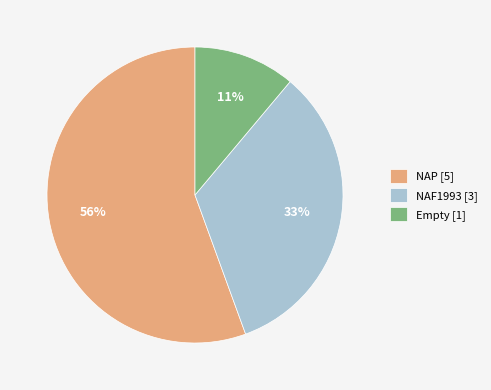

How many segments does this pie chart have?

3